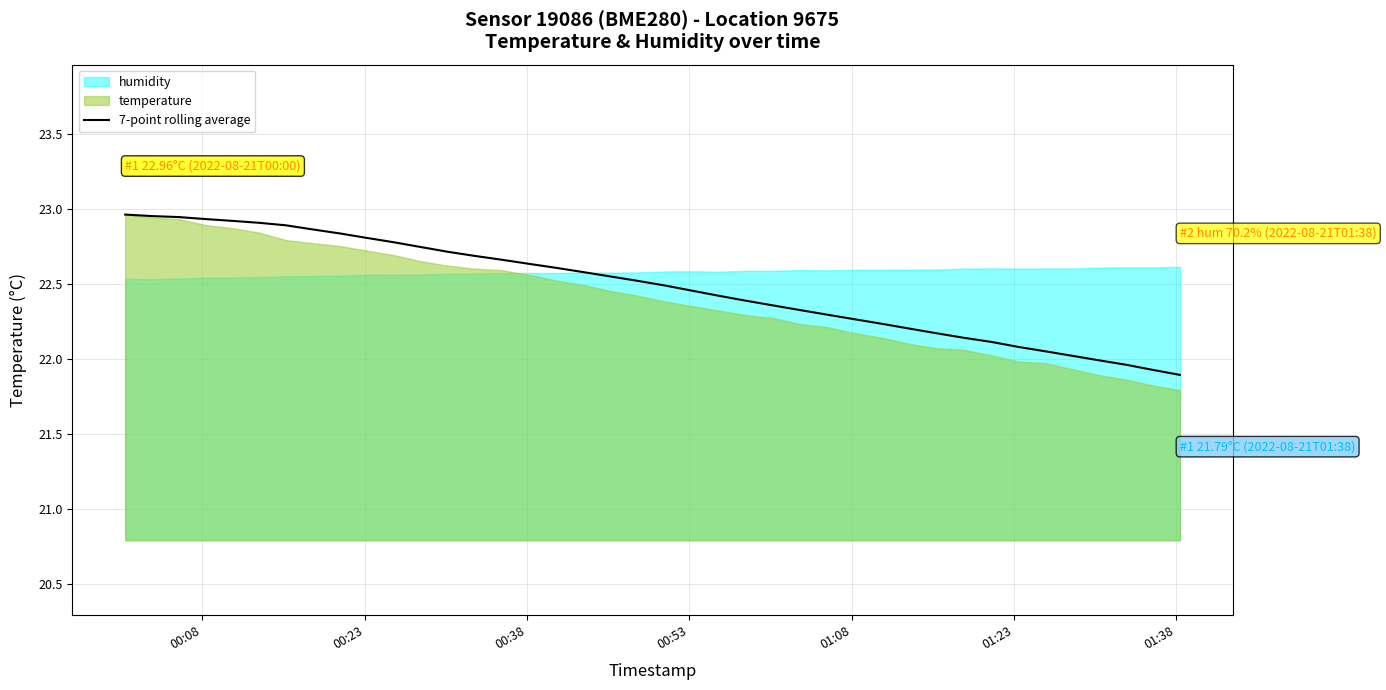

Between 35 and 32, which is larger?

32